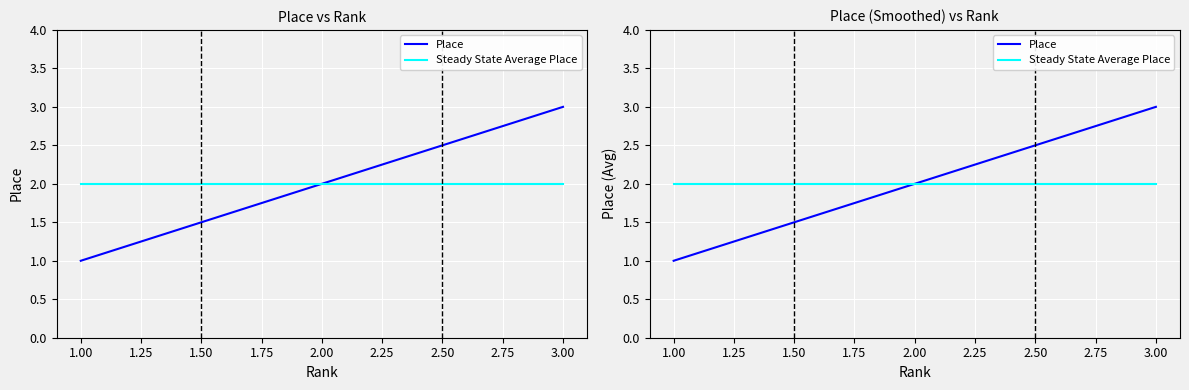

At how many categories does at least one series exceed 2?

1